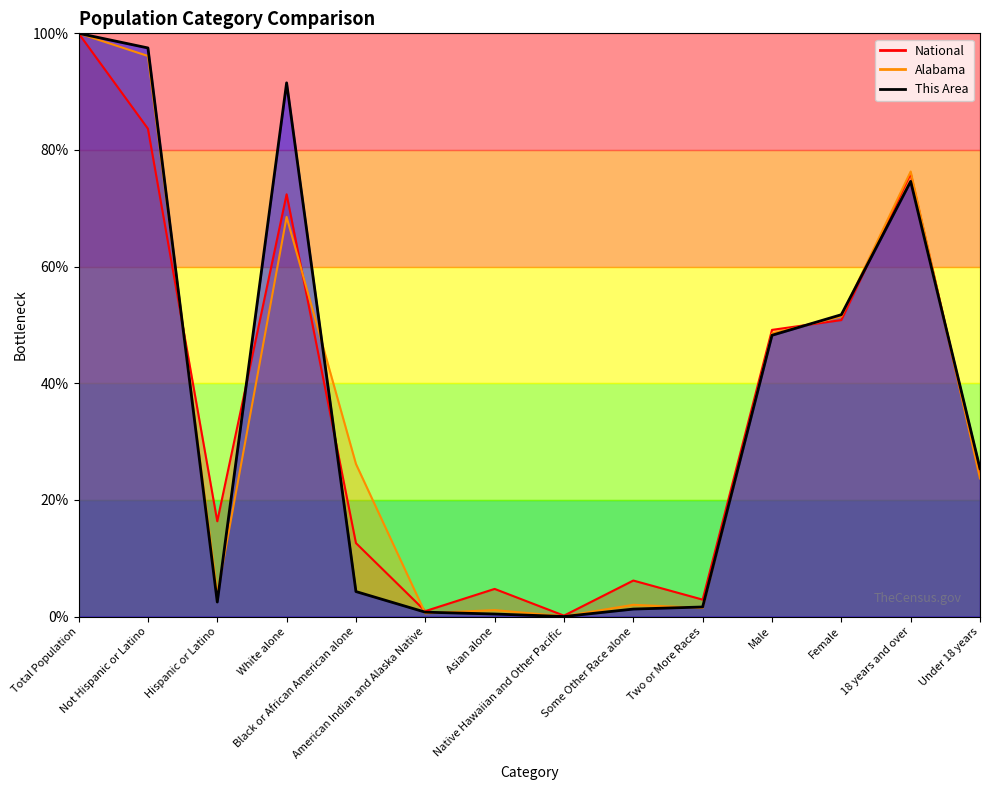

Where do This Area and Alabama first cross each other?

Not Hispanic or Latino and Hispanic or Latino